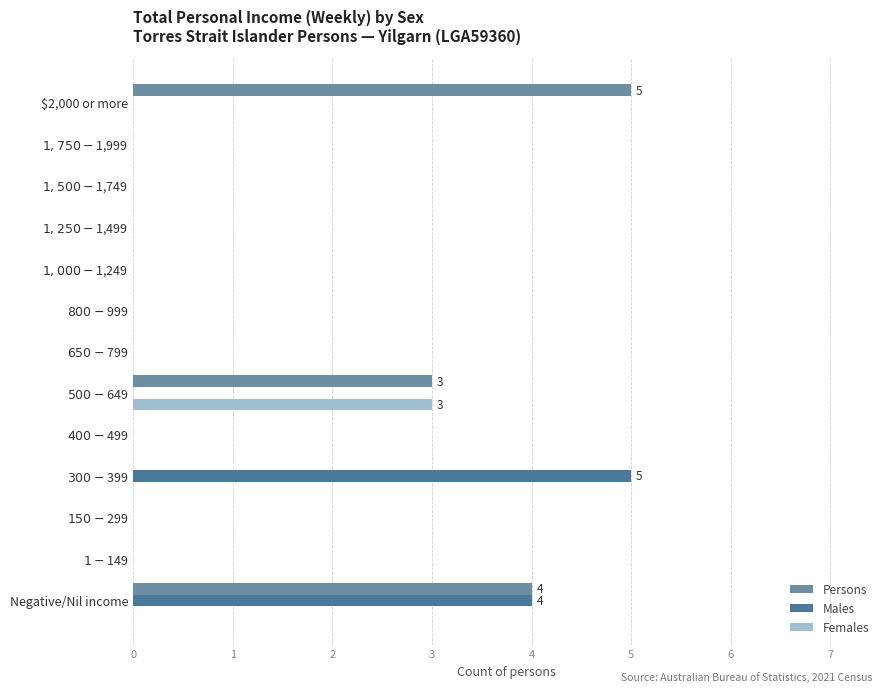

What is the sum of all Persons values?

12